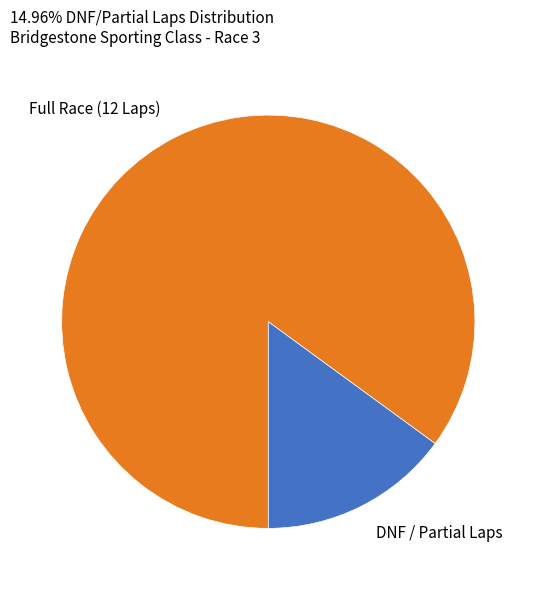

Which category has the biggest portion of the pie?

Full Race (12 Laps)